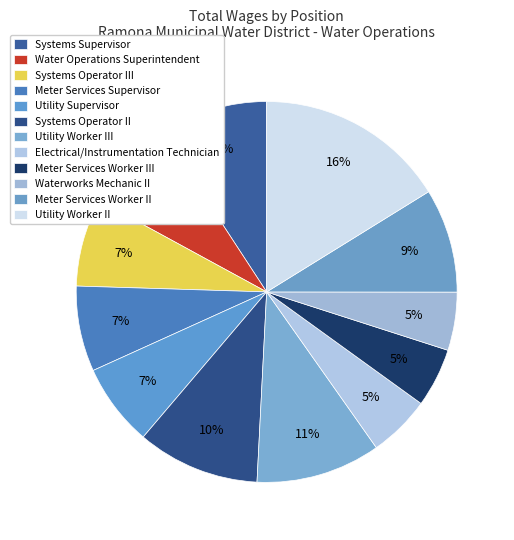

How many segments does this pie chart have?

12